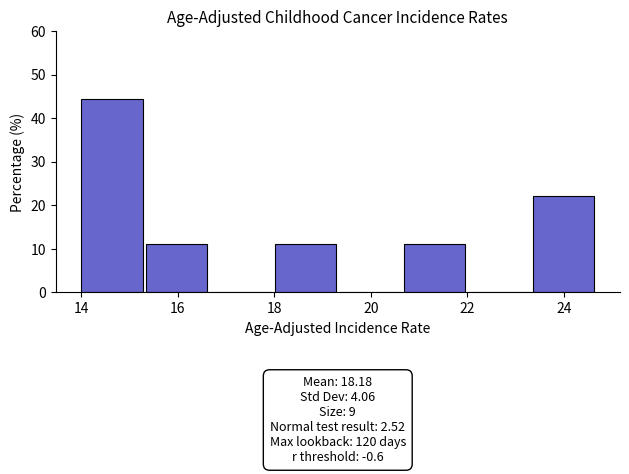

Which range on the x-axis has the tallest bar?

14.0 to 15.4